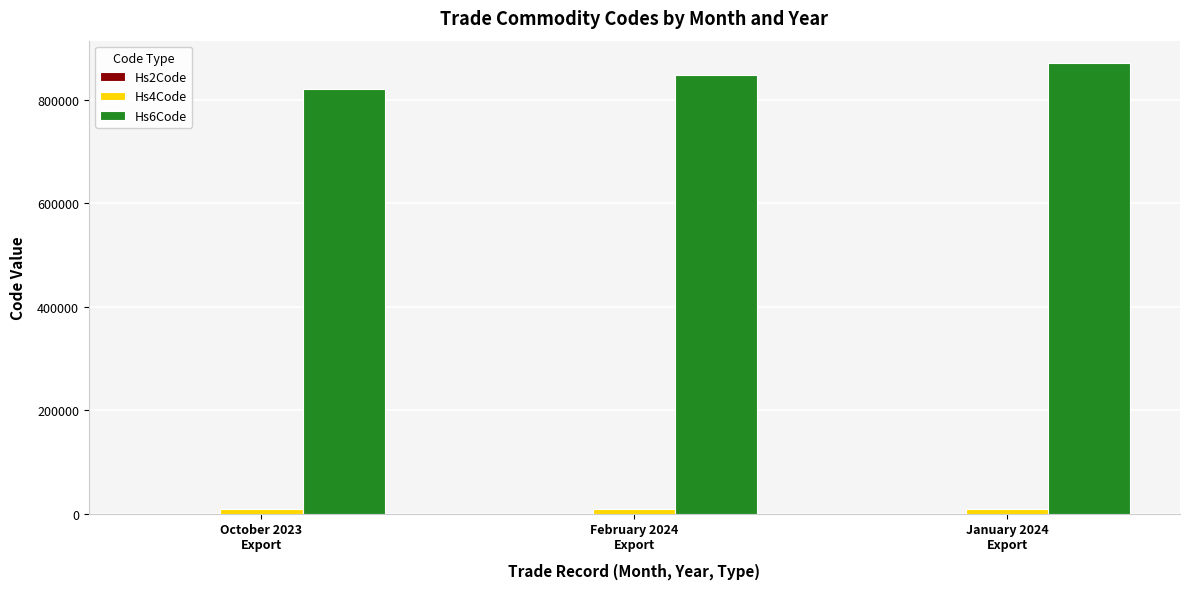

What is the greatest value displayed?

870810